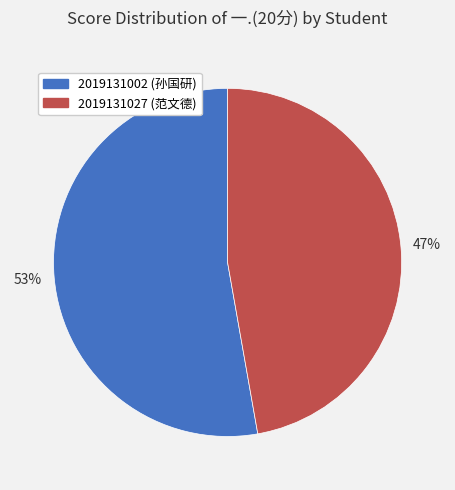

The 2019131027 slice represents 47% of the pie. True or false?

True